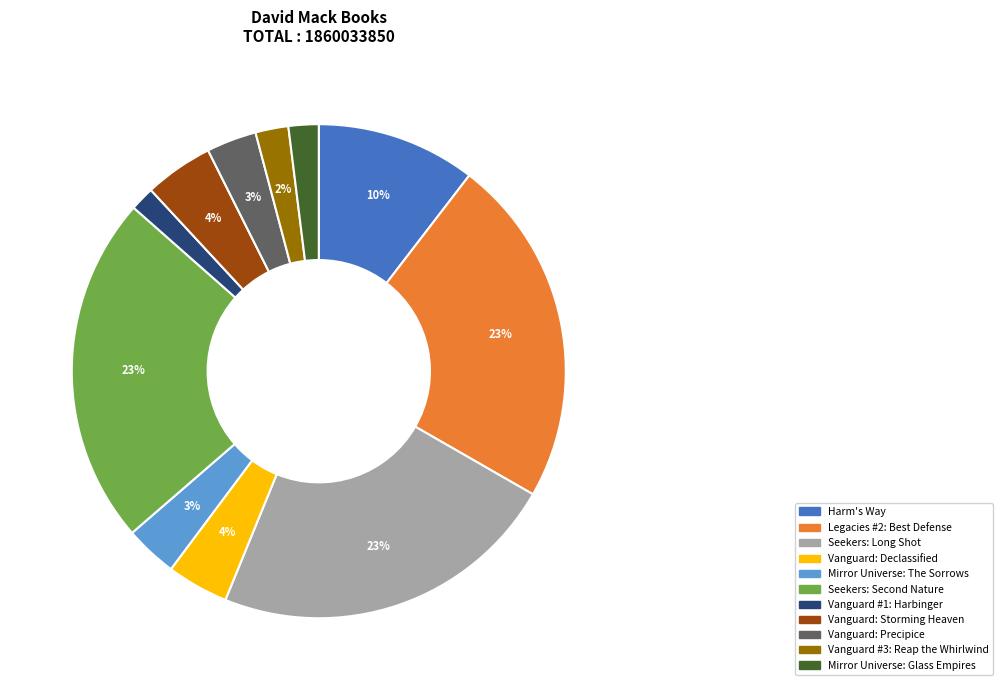

The Harm's Way slice represents 10% of the pie. True or false?

True